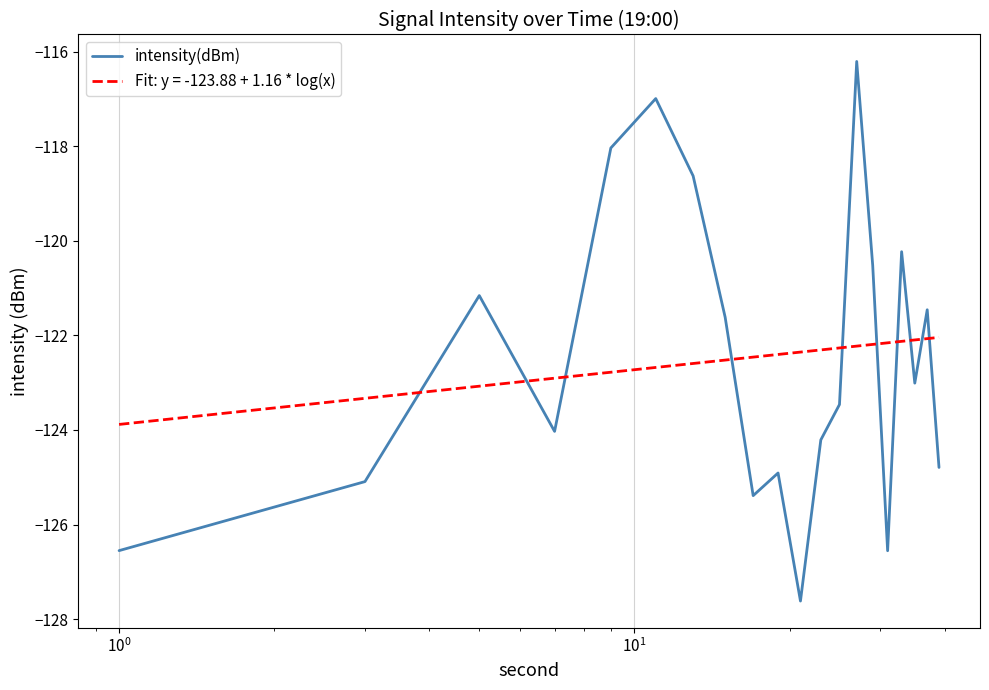

What is the maximum value shown in the chart?

-116.2